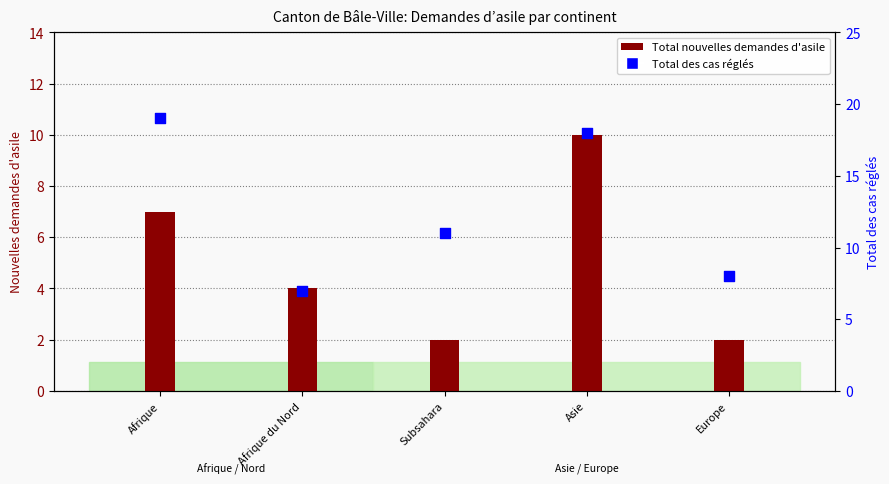

Which series has the largest Y range (max minus min)?

Total des cas réglés